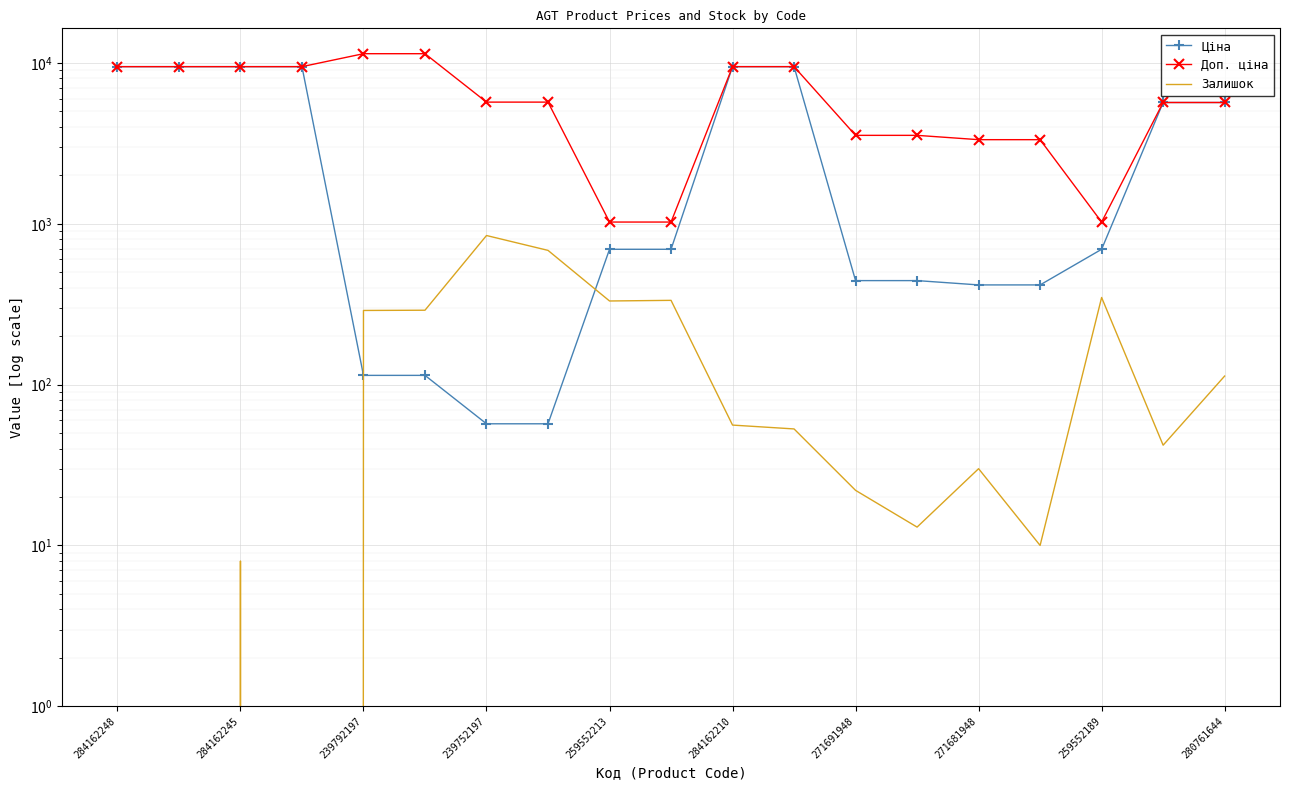

The Ціна series shows 416.6 at 15. True or false?

True